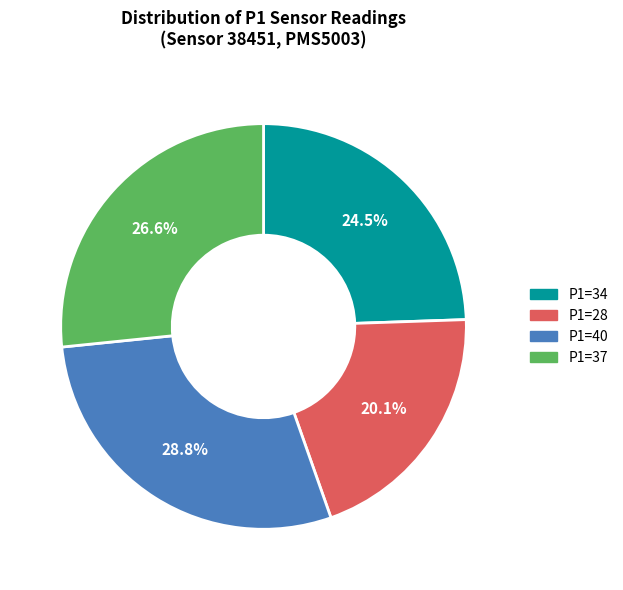

Does P1=28 account for over 50% of the chart?

No